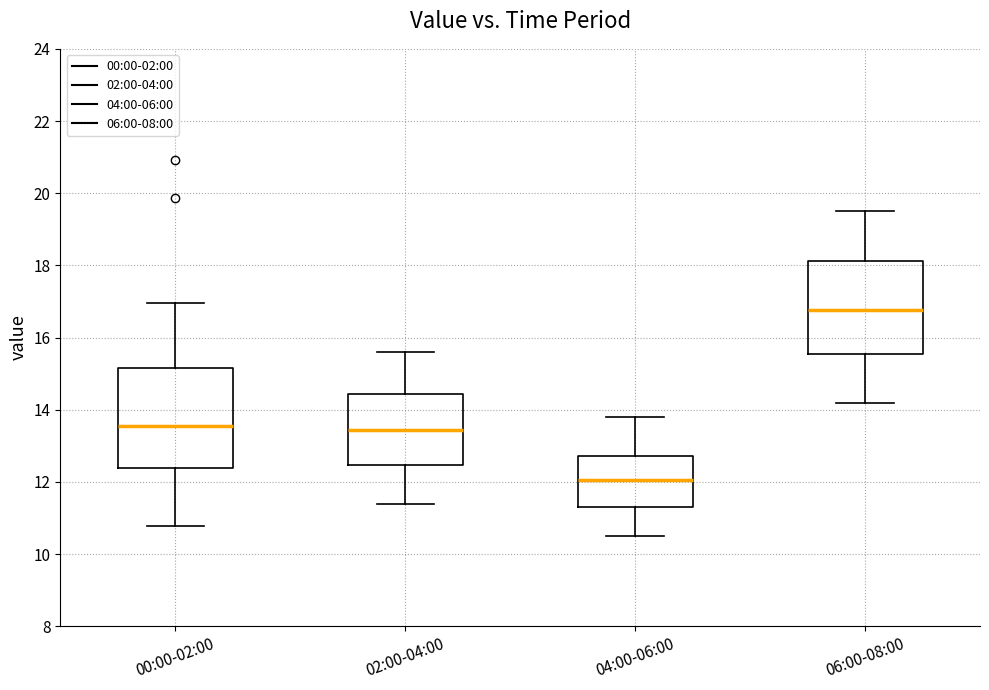

Which box is the tallest, from its lower edge to its upper edge?

00:00-02:00